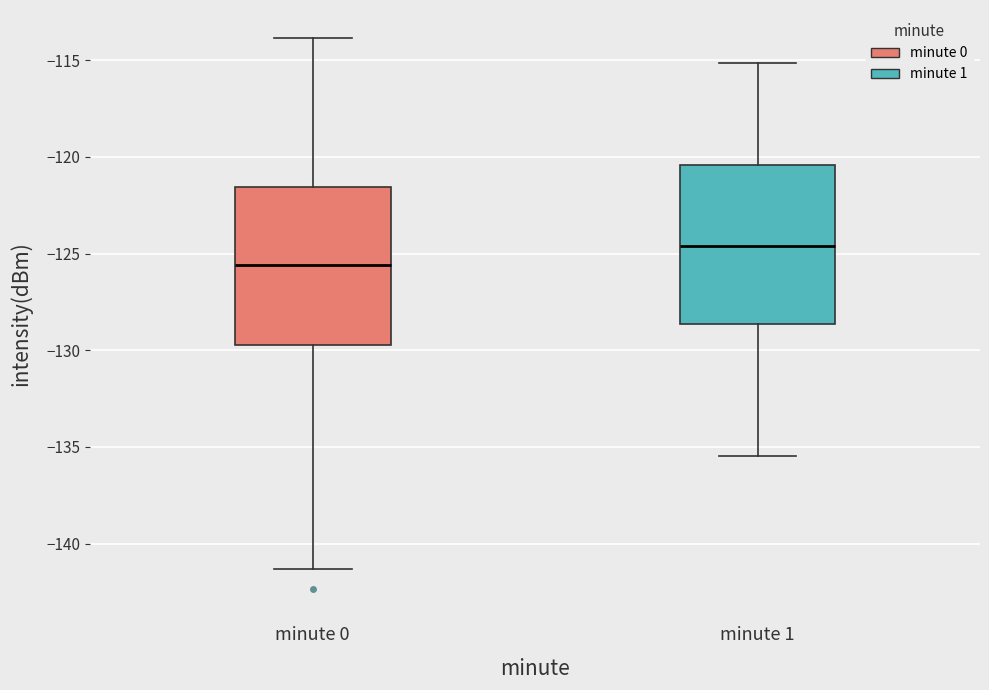

Where does the median line of the box for minute 1 sit on the y-axis? The values are not printed on the chart, so give them approximately, as read against the axis.

-124.5